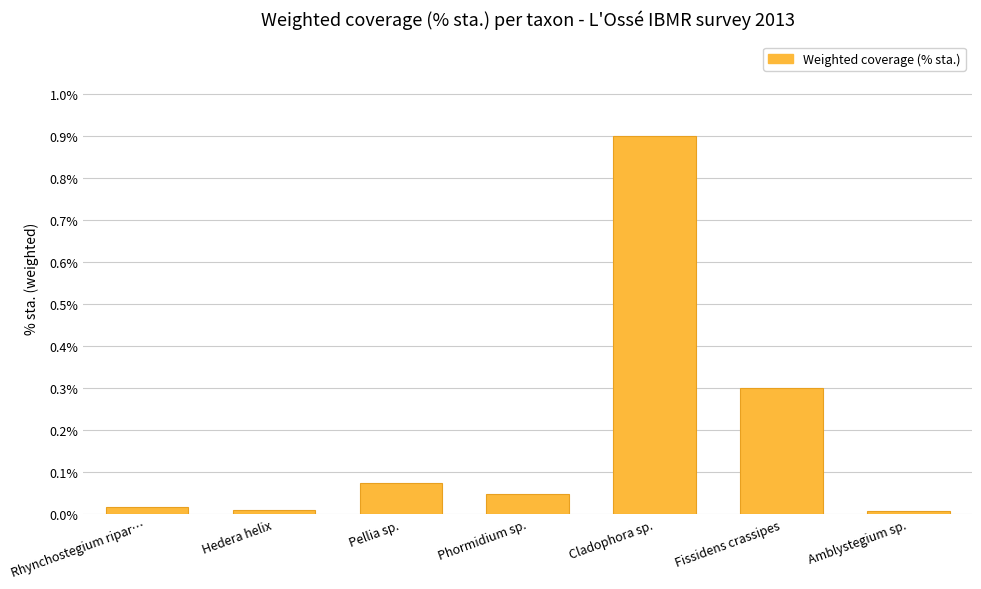

What is the difference between the maximum and minimum values?

0.9